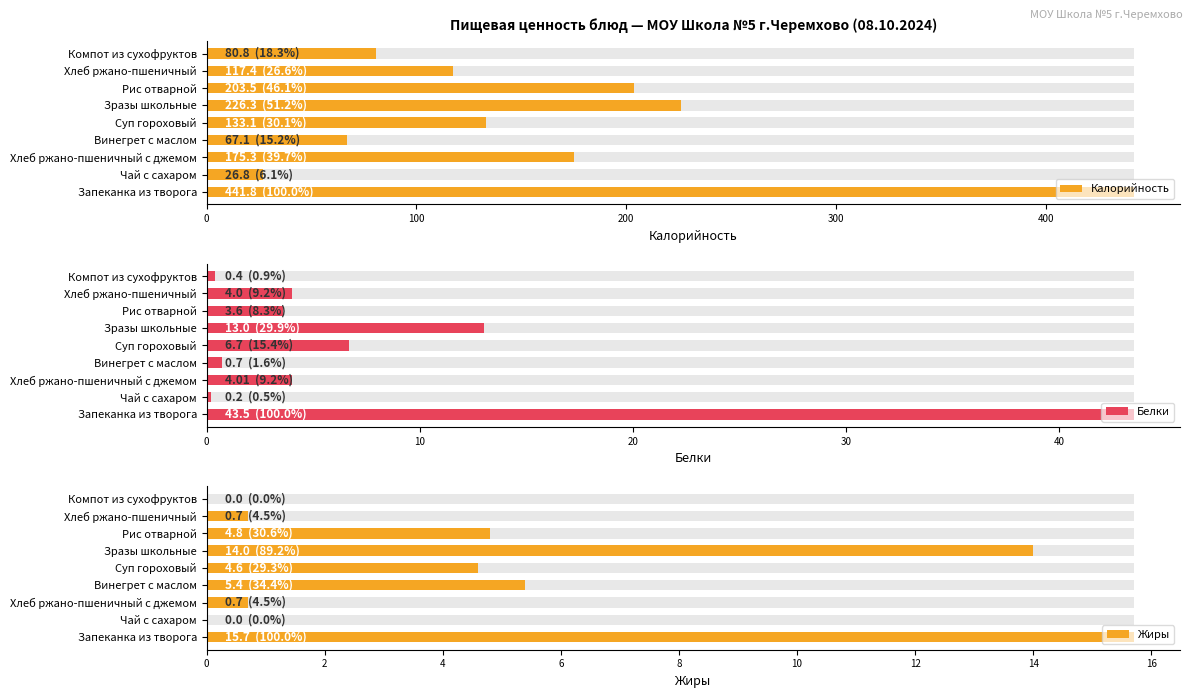

Reading left to right, what are all the values shown in this chart?

Калорийность: 441.8	26.8	175.3	67.1	133.1	226.3	203.5	117.4	80.8
Белки: 43.5	0.2	4.0	0.7	6.7	13.0	3.6	4.0	0.4
Жиры: 15.7	0.0	0.7	5.4	4.6	14.0	4.8	0.7	0.0